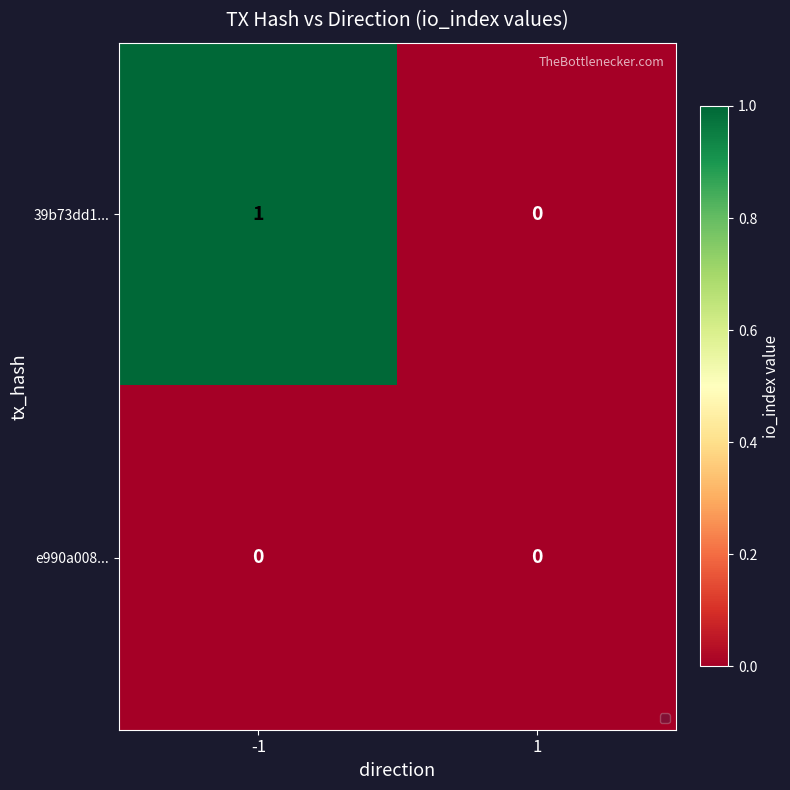

The 39b73dd1... series shows 0 at 1. True or false?

True